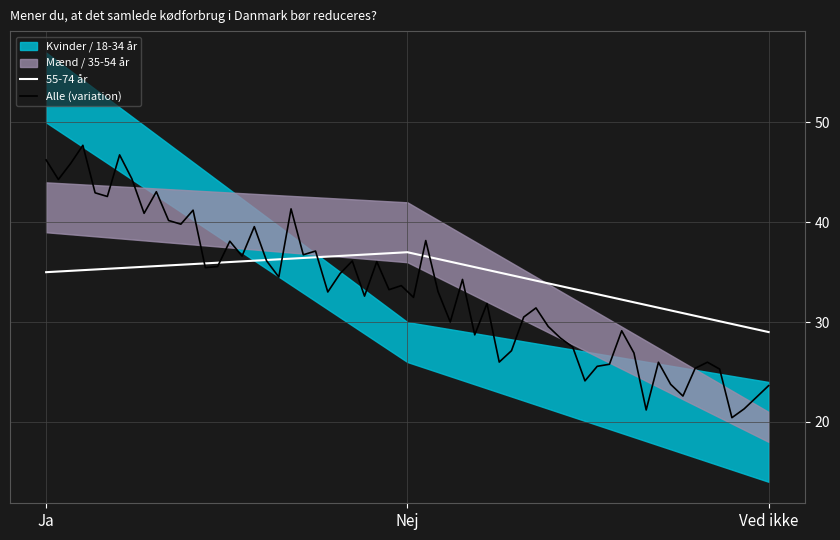

What is the maximum value shown in the chart?

57